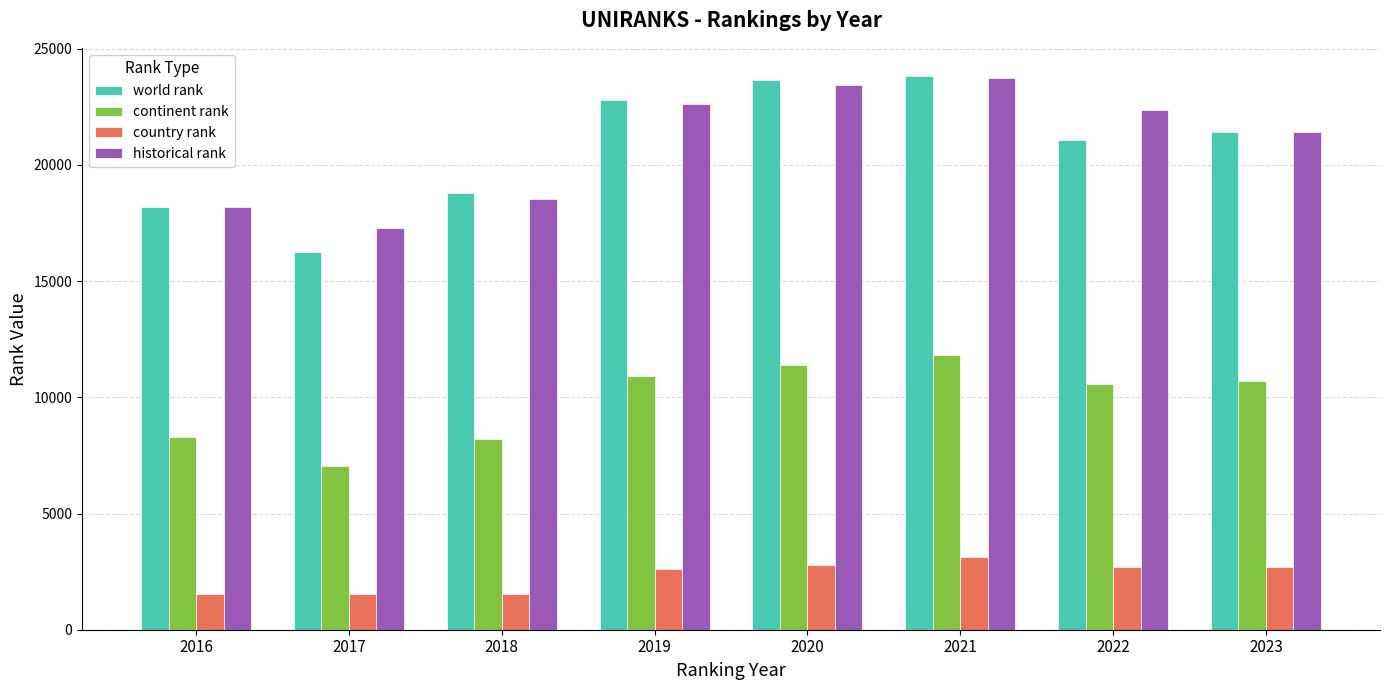

Rank the series at 2022 from lowest to highest value.

country rank, continent rank, world rank, historical rank